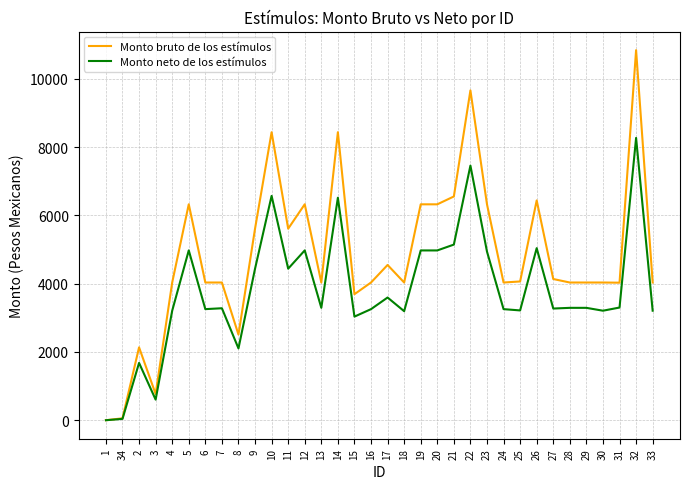

What is the maximum value for Monto bruto de los estímulos?

10841.0